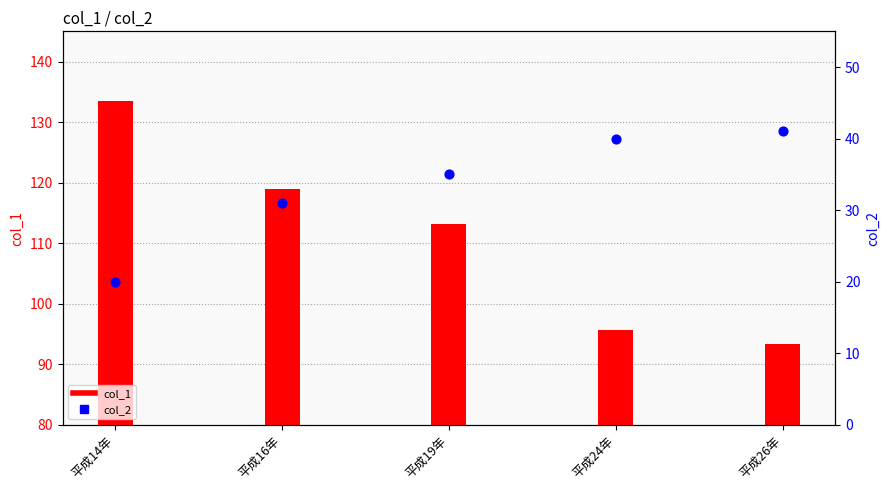

Which series has the largest total across all categories?

col_1